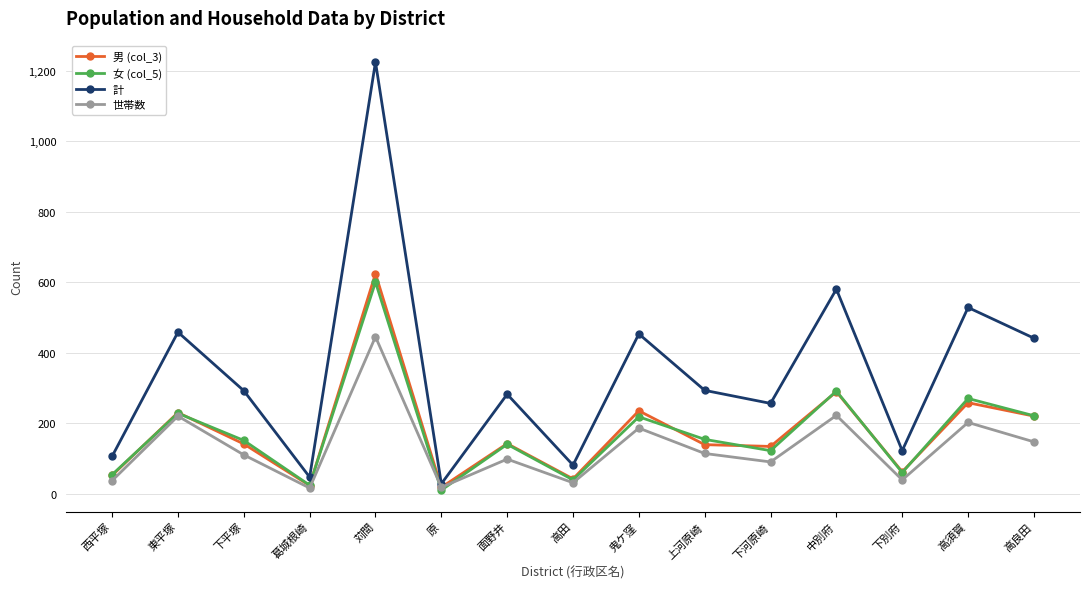

What is the label of the 8th point from the left?

高田